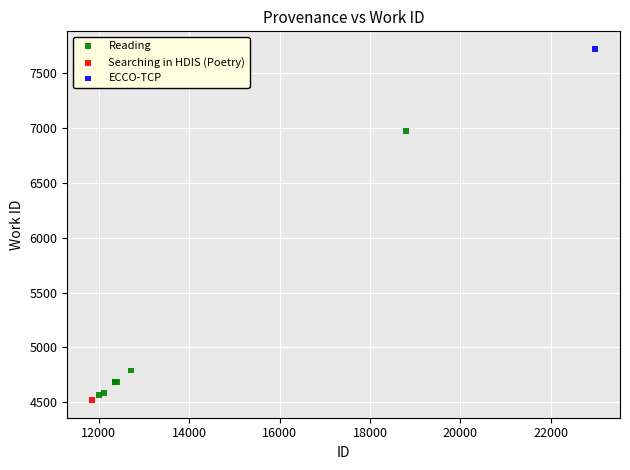

What are all the series names shown in the legend?

Reading, Searching in HDIS (Poetry), ECCO-TCP